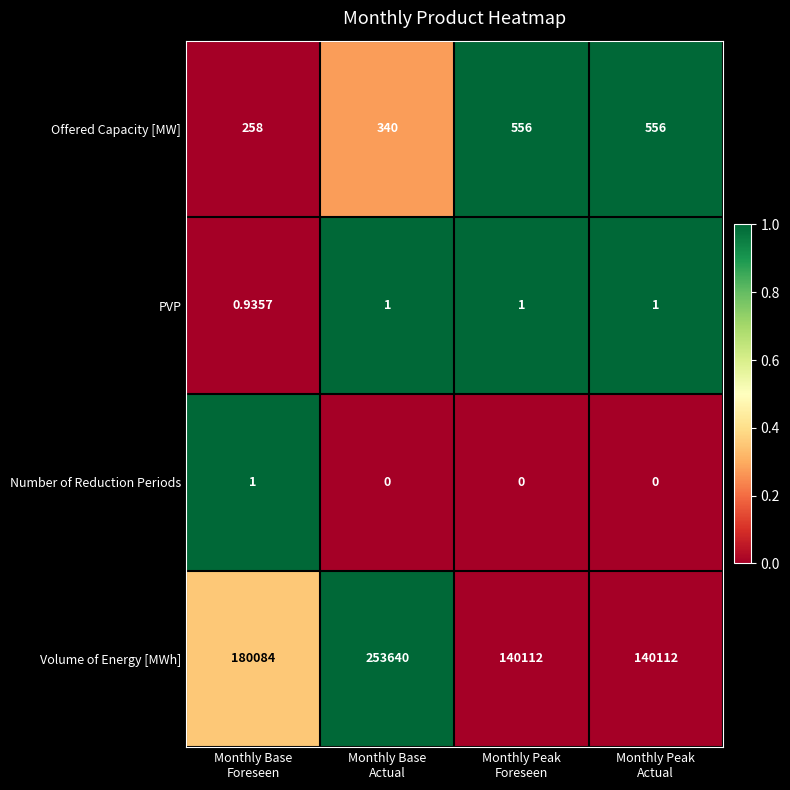

Which series has the largest total across all categories?

Volume of Energy [MWh]